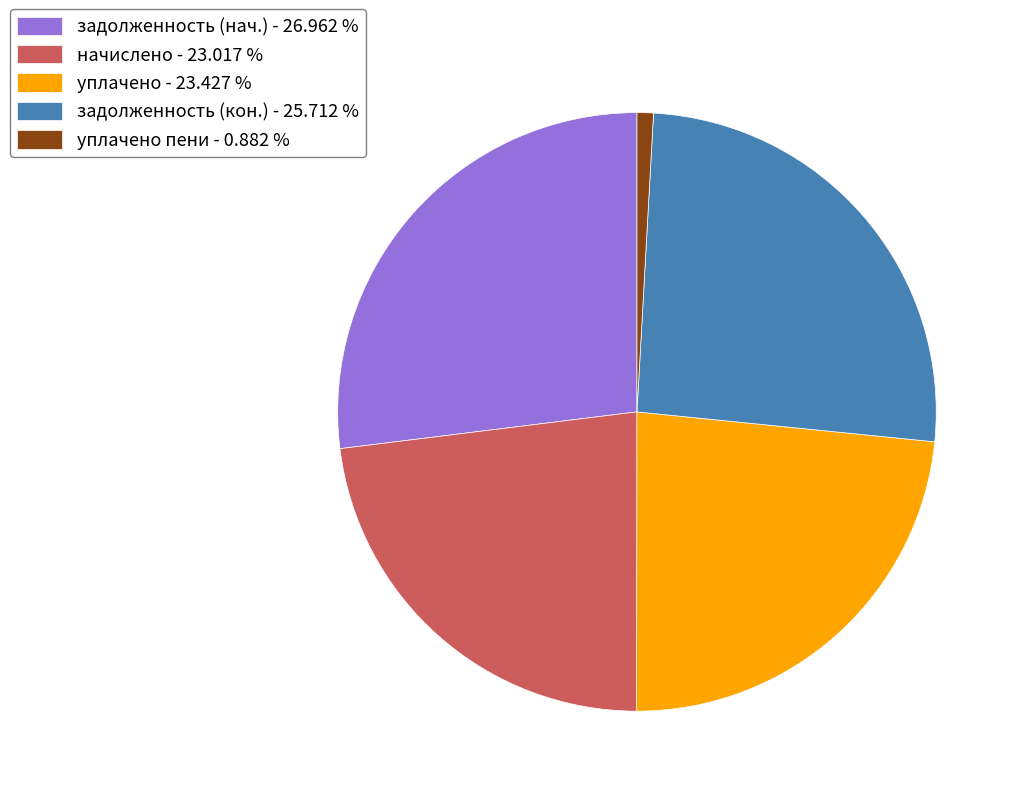

What is the largest slice in the pie chart?

задолженность (нач.) - 26.962 %